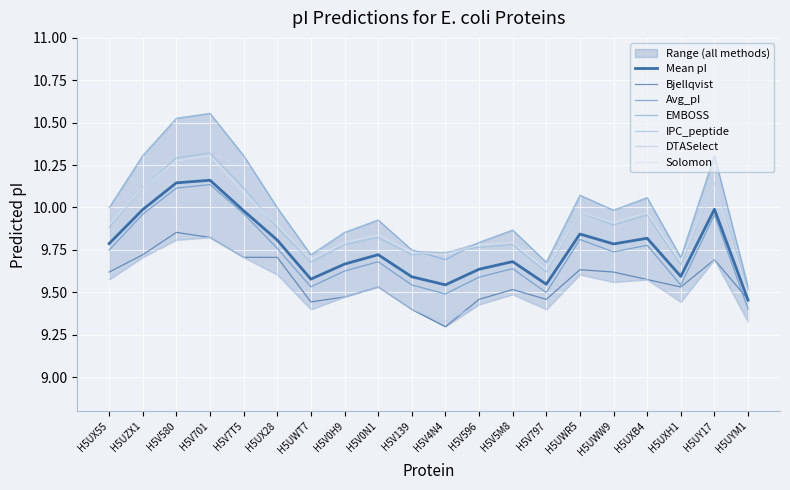

True or false: IPC_peptide has a value of 12.4 at H5UYM1.

False